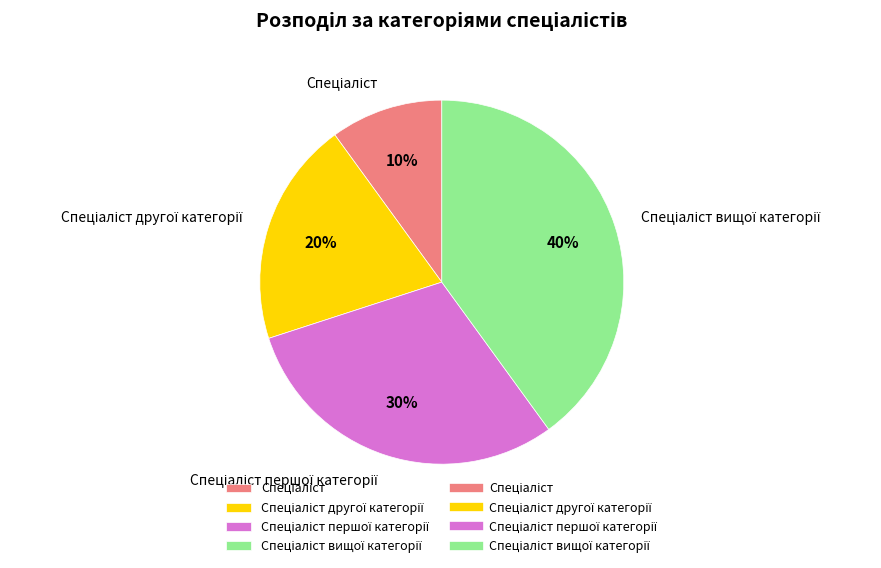

How many segments does this pie chart have?

4